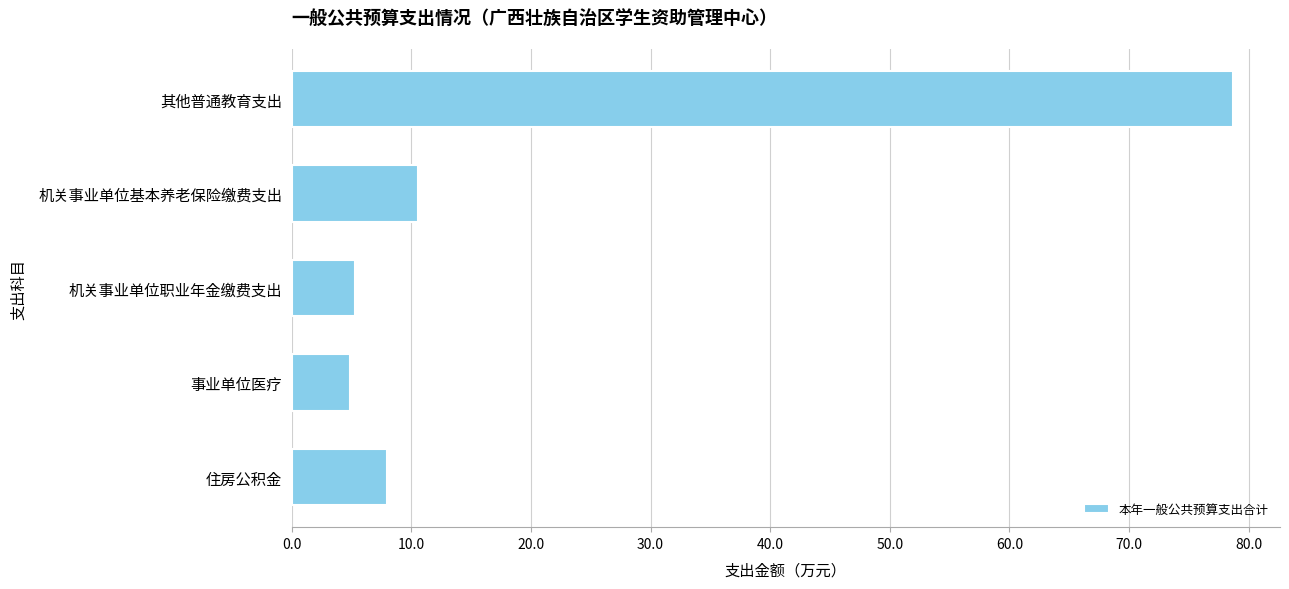

Count the number of categories in the chart.

5